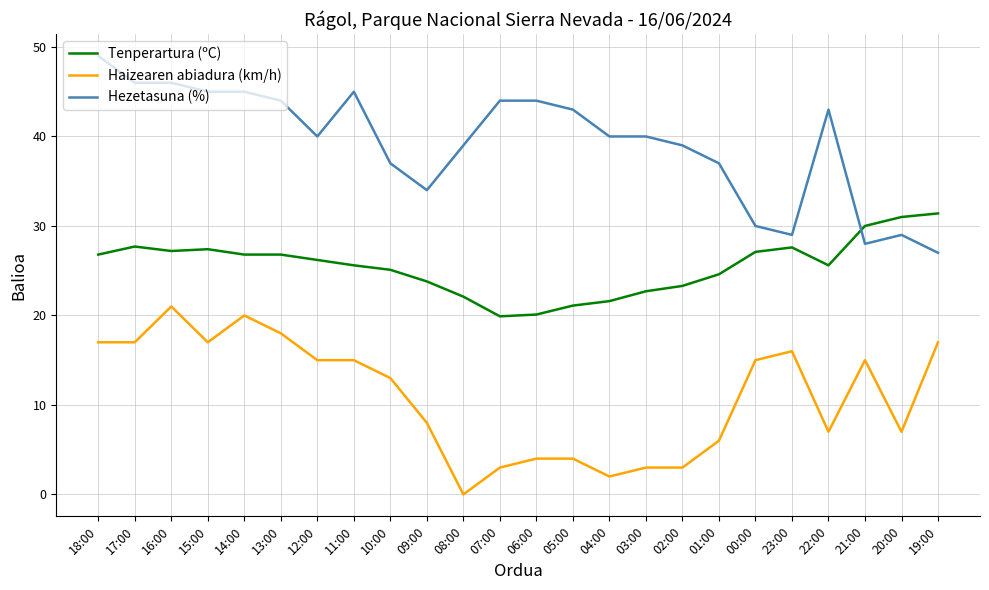

True or false: Haizearen abiadura (km/h) and Hezetasuna (%) cross at least once.

False